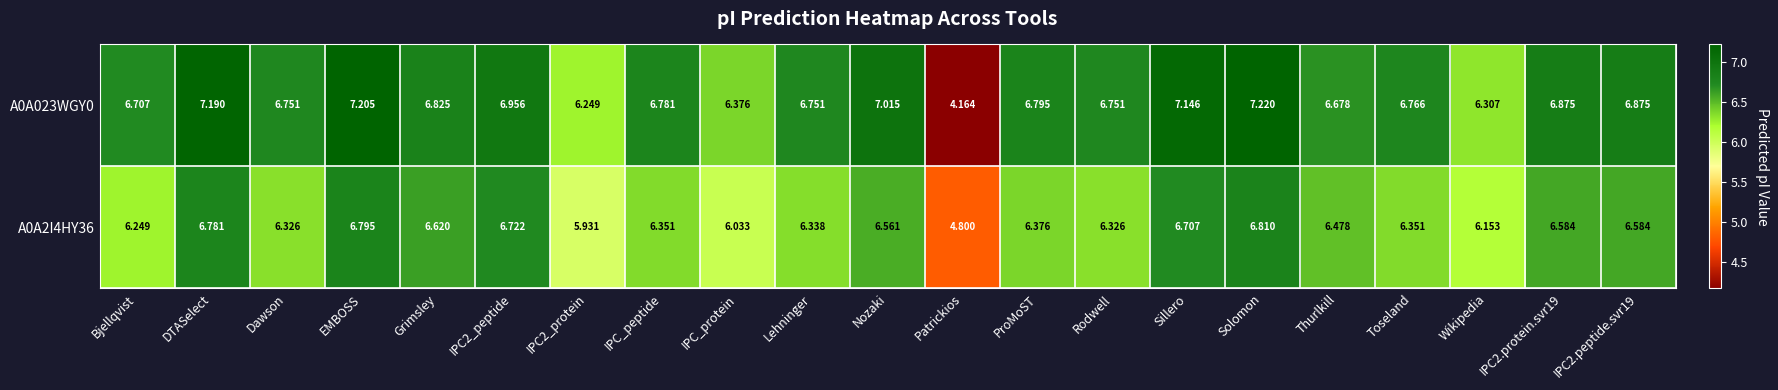

Between Nozaki and Thurlkill, which series saw the biggest shift?

A0A023WGY0